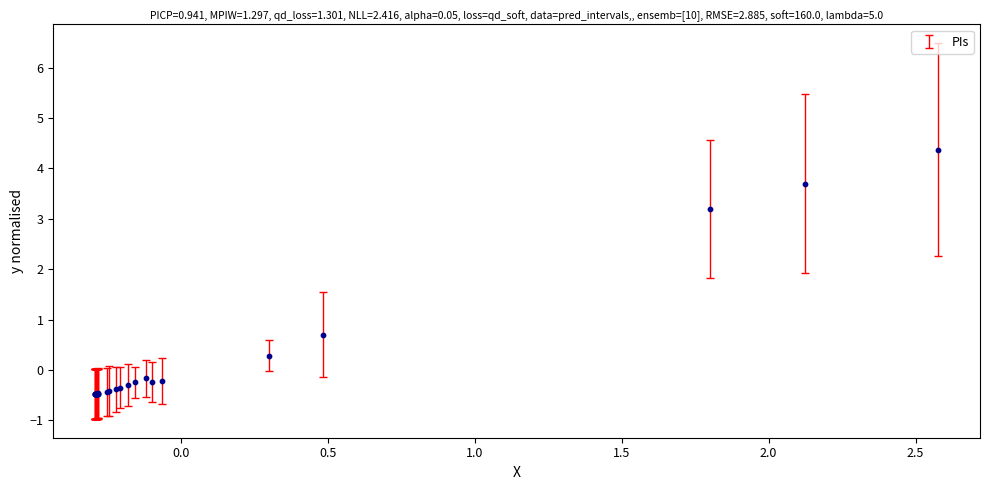

What Y value in the scatter plot is closest to 1?

0.7